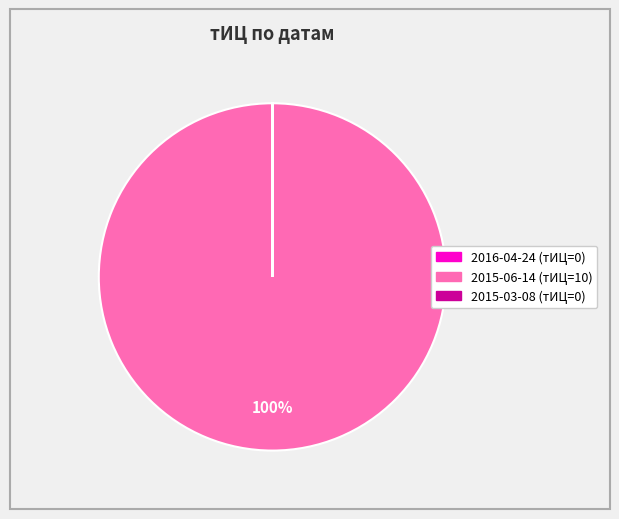

Which category has the biggest portion of the pie?

2015-06-14